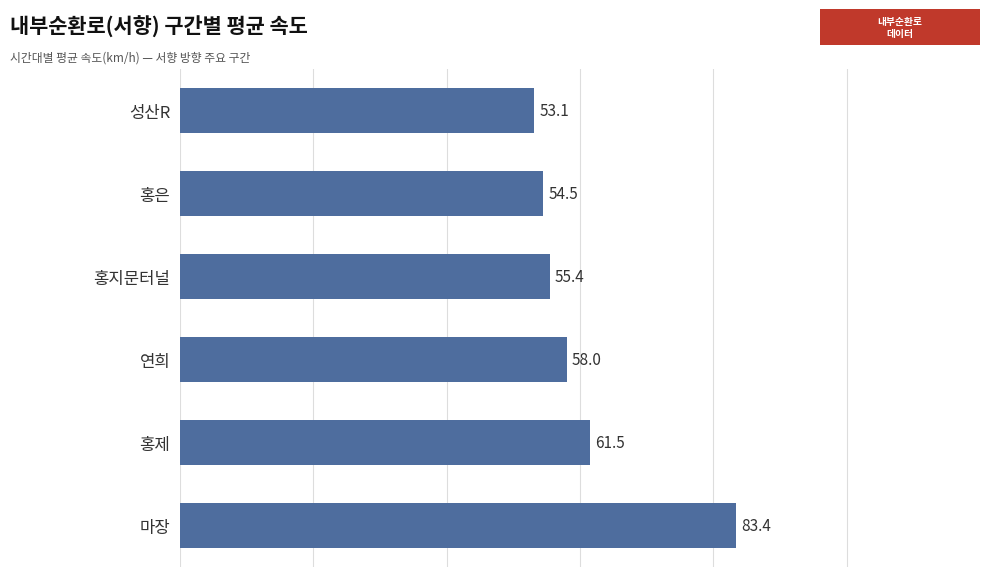

Which has a higher value, 홍지문터널 or 성산R?

홍지문터널